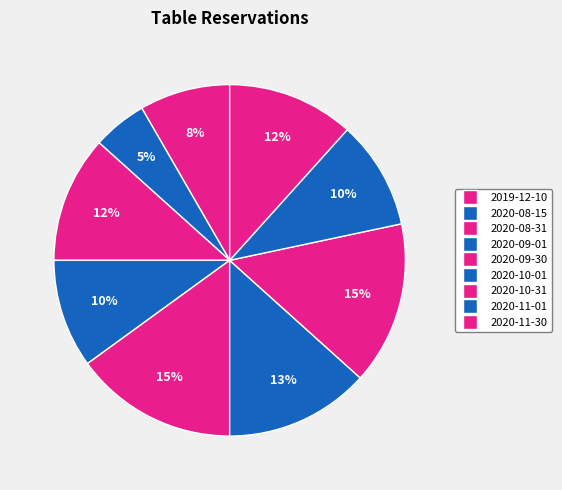

To the nearest percent, what is the difference between the 2020-10-01 and 2020-11-01 slice percentages?

3%